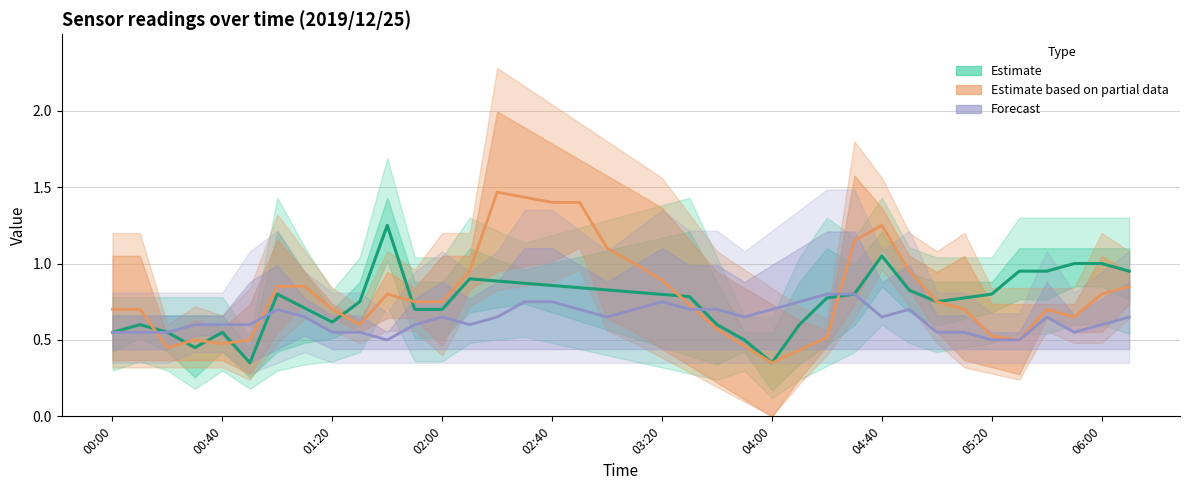

Is the value of Forecast at 14 greater than the value of Estimate at 18?

No